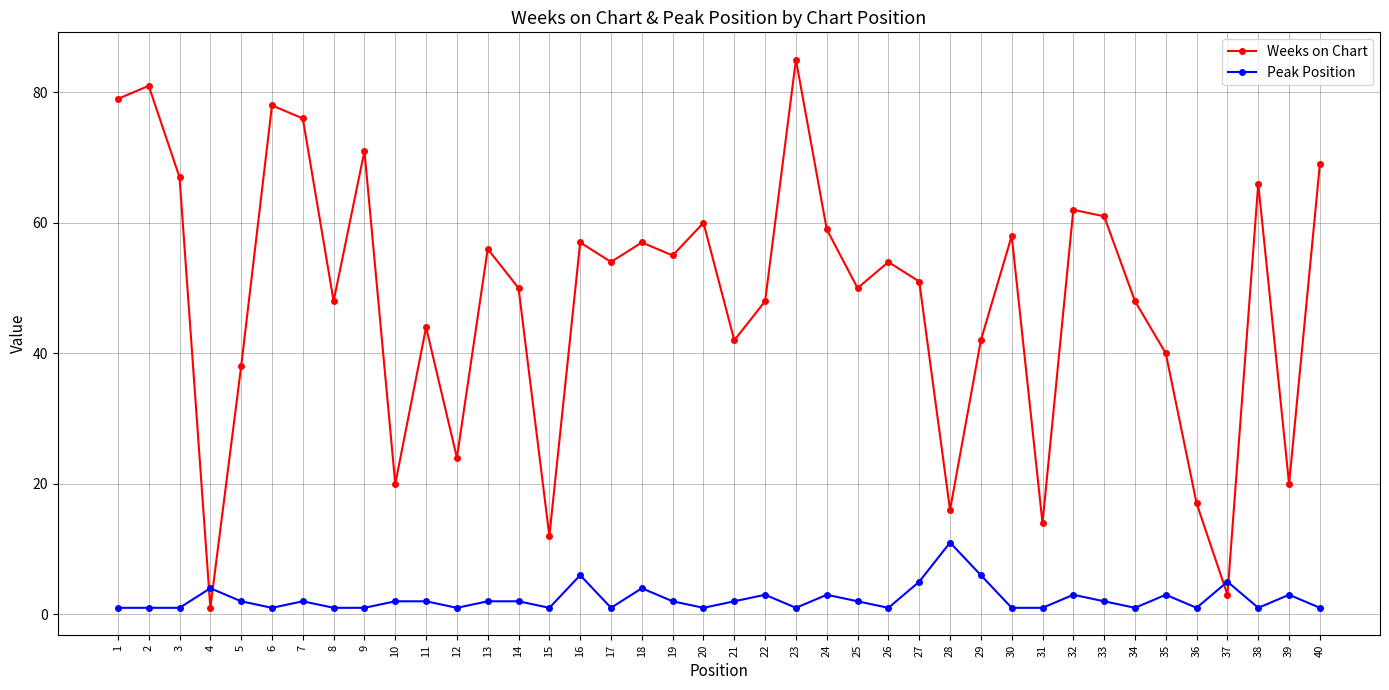

Does the chart have visible grid lines?

Yes